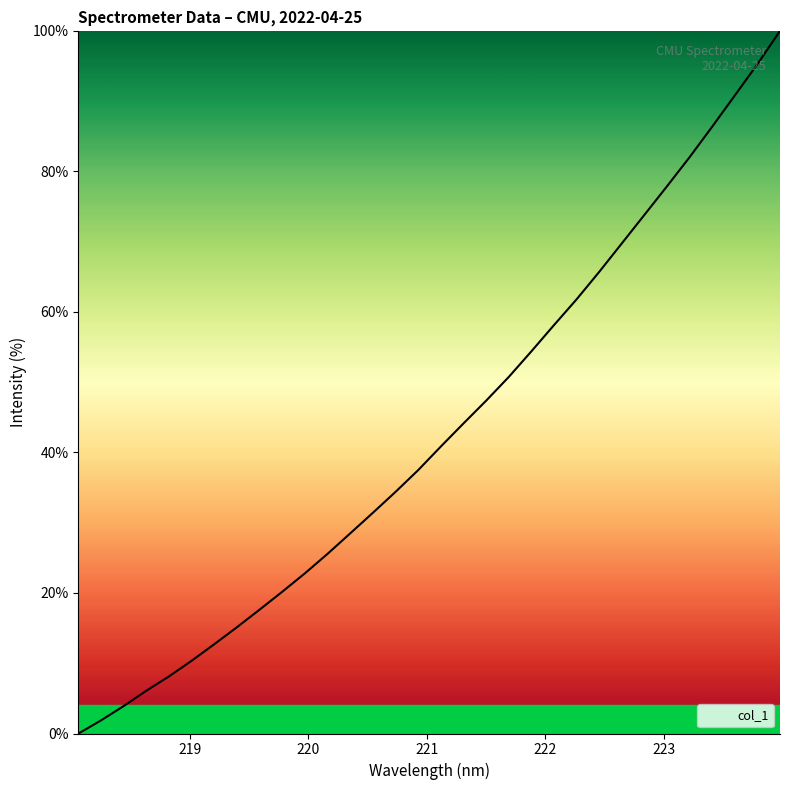

Reading left to right, what are all the values shown in this chart?

0.0	1.9	3.9	6.1	8.1	10.4	12.7	15.1	17.6	20.2	22.8	25.6	28.5	31.4	34.4	37.5	40.8	44.1	47.4	50.7	54.4	58.1	61.8	65.7	69.7	73.8	77.9	82.0	86.4	90.8	95.3	100.0